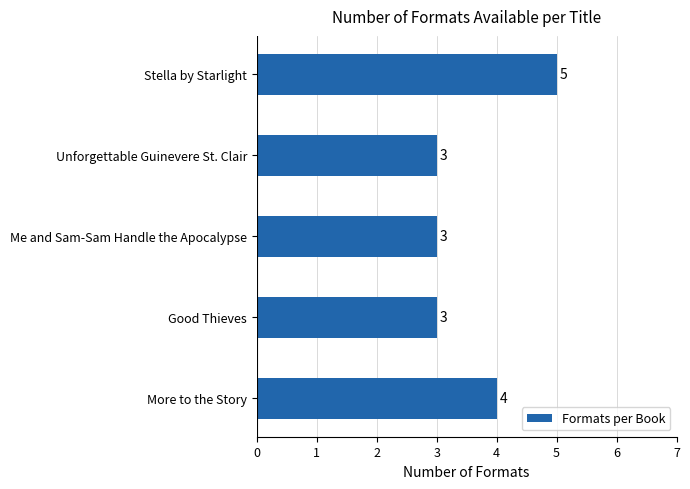

The chart shows a value of 5 at Good Thieves. True or false?

False